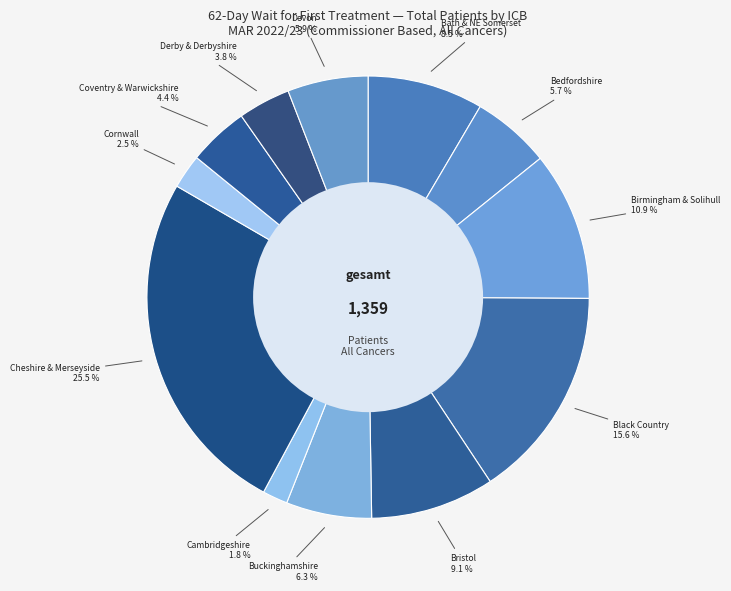

Does Buckinghamshire account for over 50% of the chart?

No